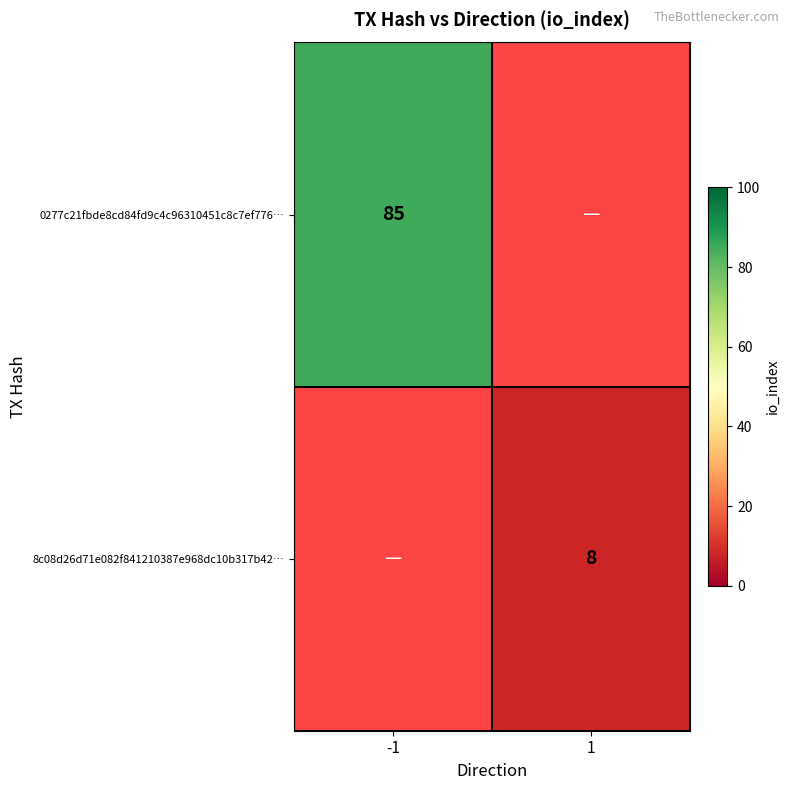

Count the number of categories in the chart.

2